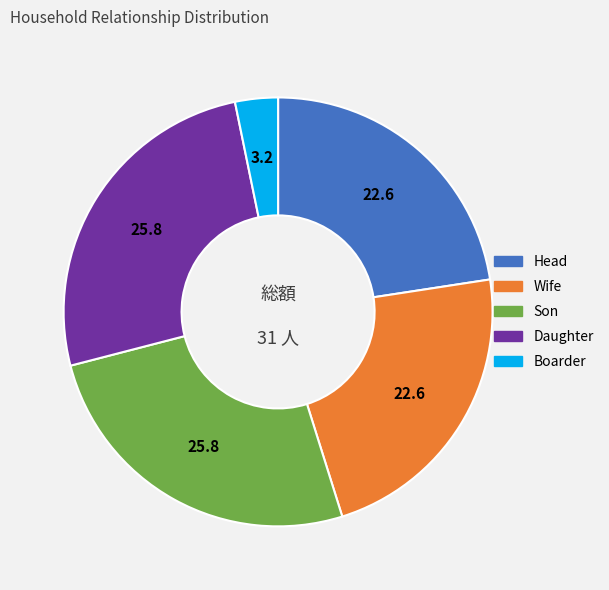

True or false: Head accounts for 29% of the total.

False